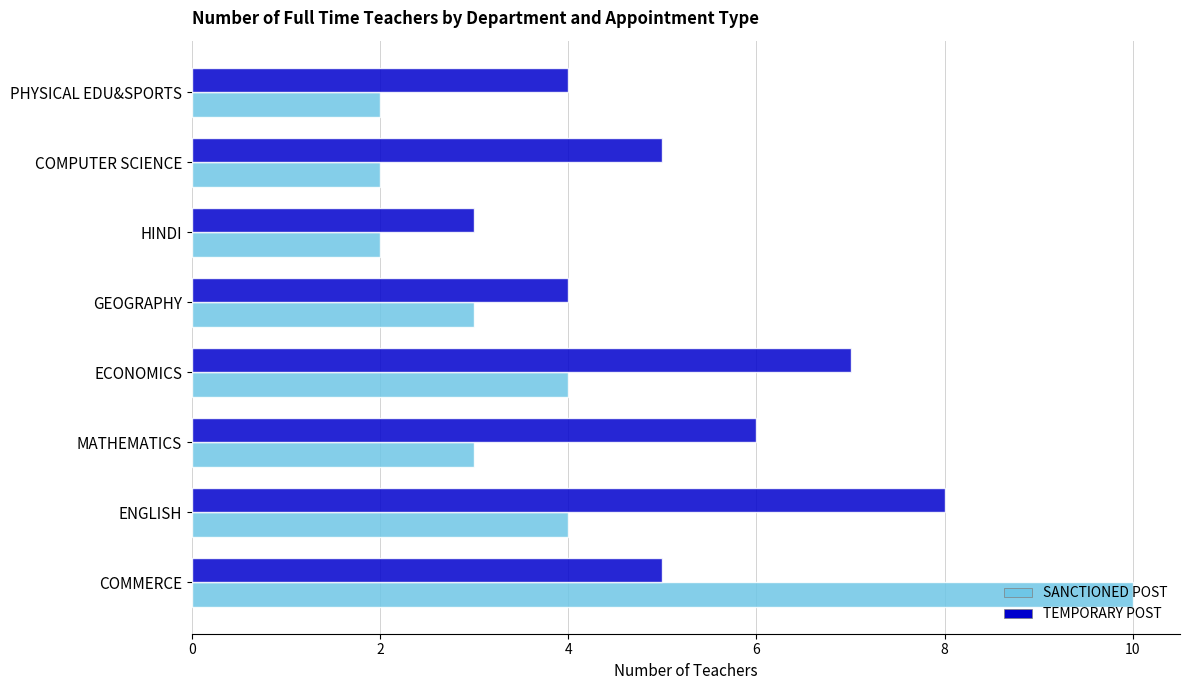

What is the difference between the second highest and second lowest values in the TEMPORARY POST series?

3